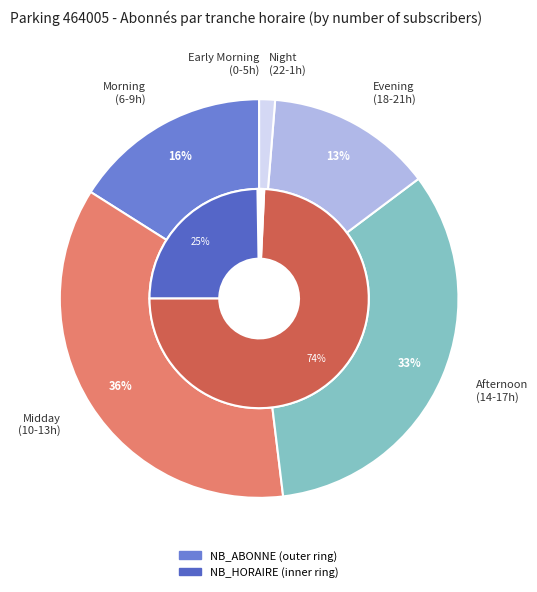

Is there any slice that represents more than half of the pie?

No